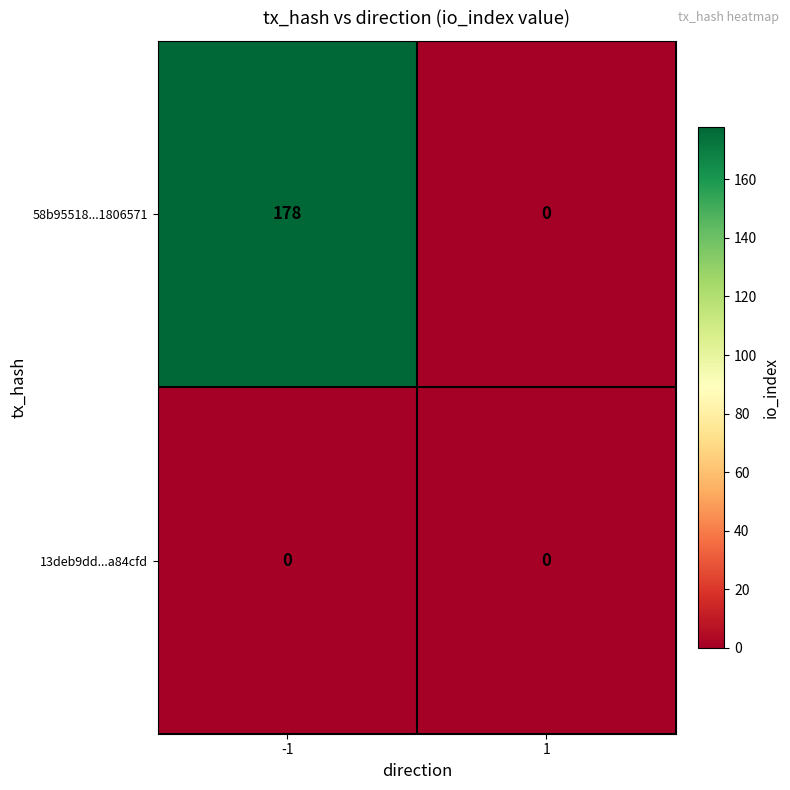

Rank the series by their average value, from lowest to highest.

13deb9dd...a84cfd, 58b95518...1806571